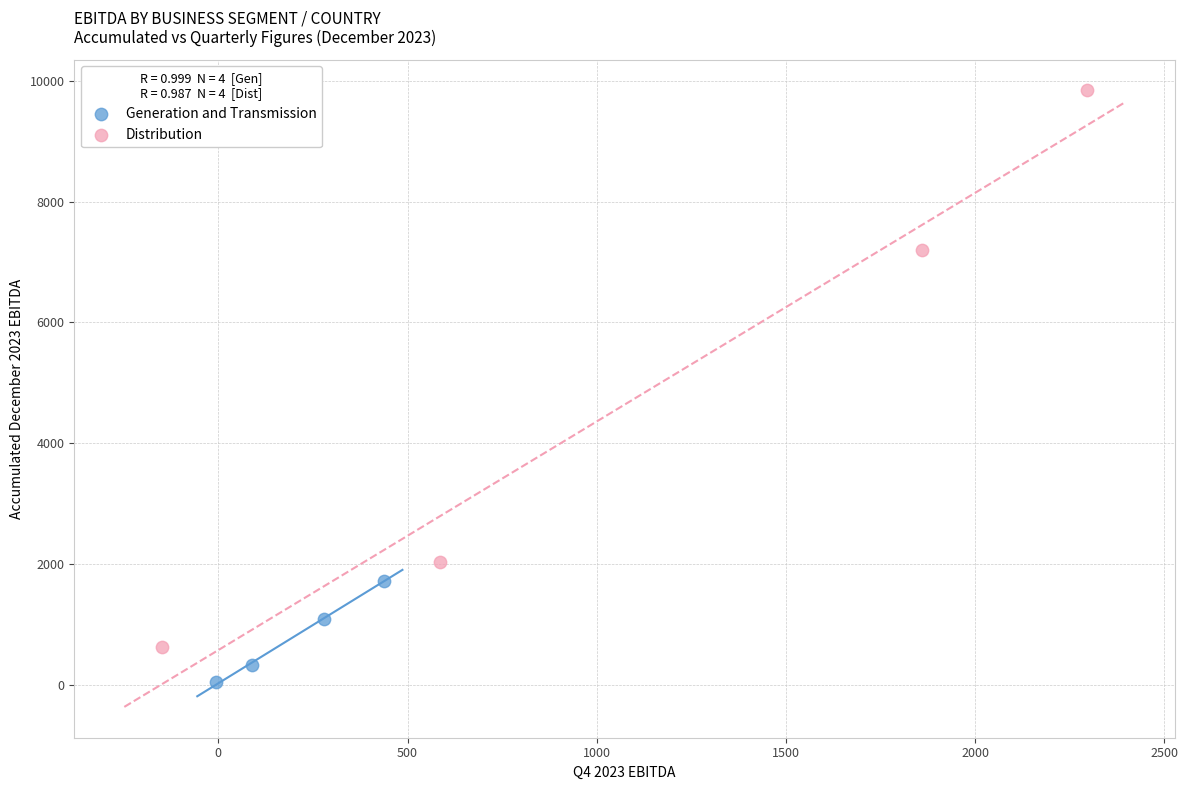

Which series contains the highest Y value?

Distribution